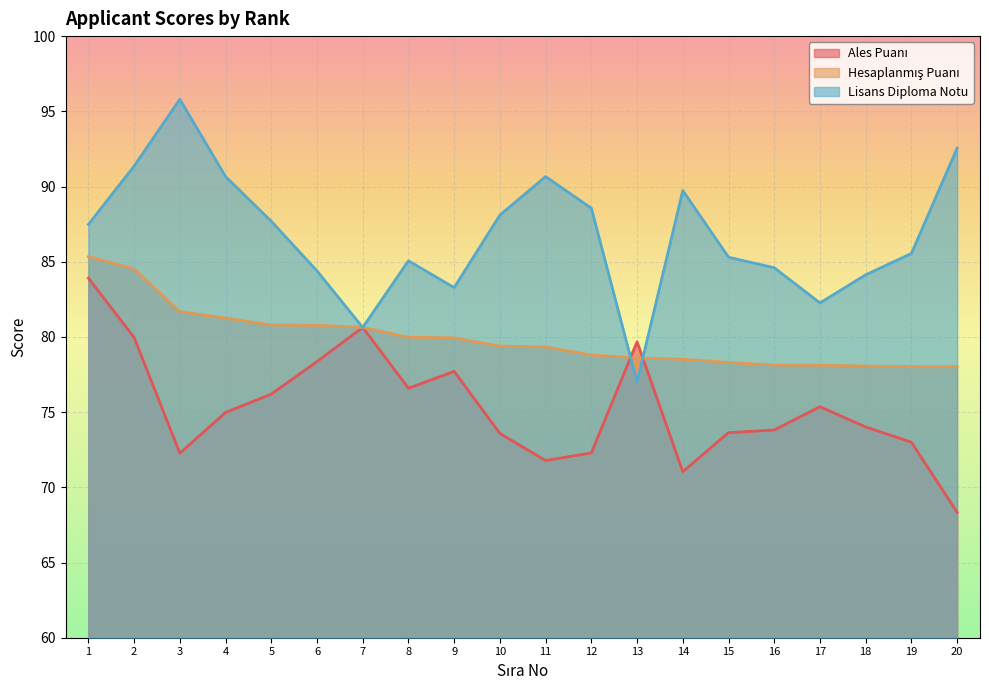

Rank the series at 8 from highest to lowest value.

Lisans Diploma Notu, Hesaplanmış Puanı, Ales Puanı